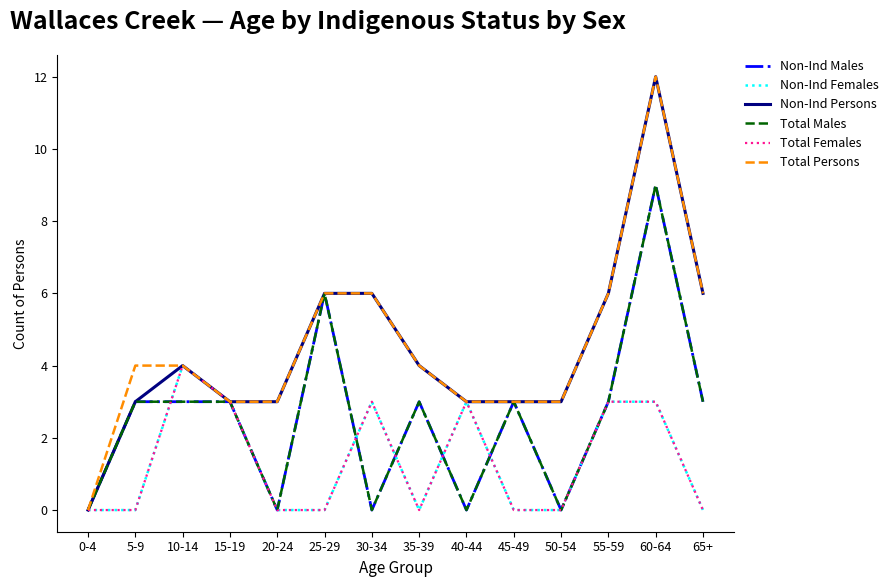

True or false: Non-Ind Persons and Non-Ind Females intersect in this chart.

False